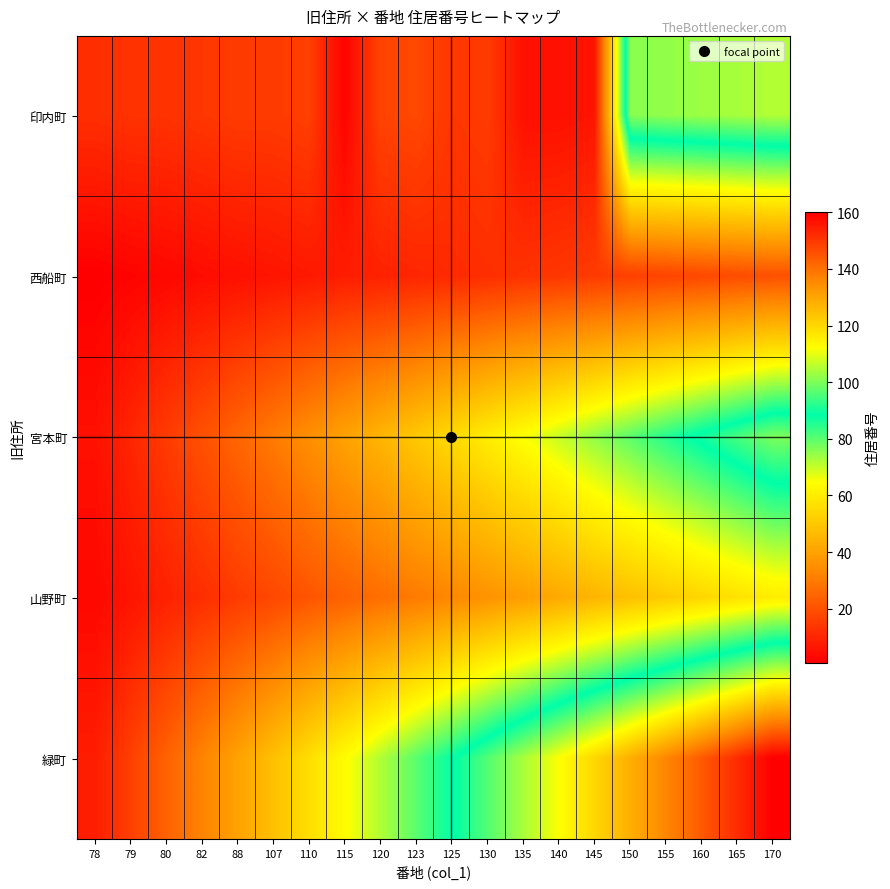

How many distinct data groups are displayed?

5